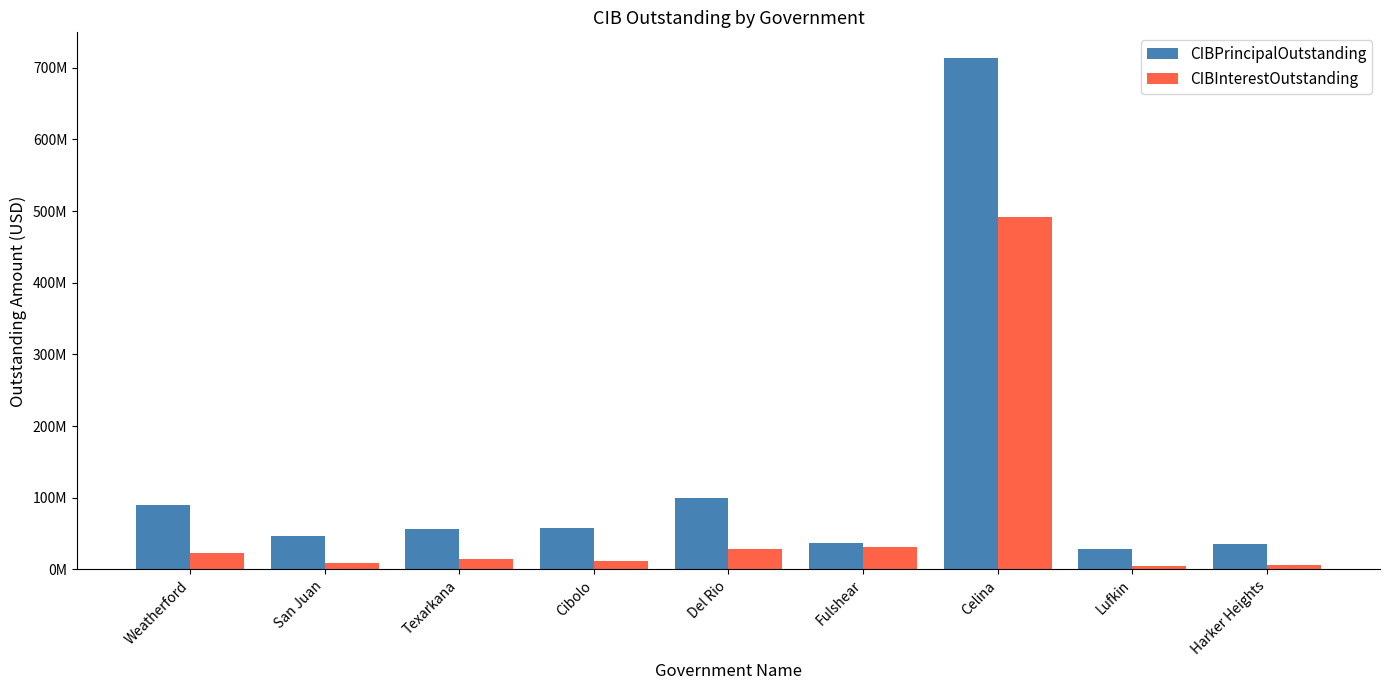

What position from the left is Harker Heights?

9